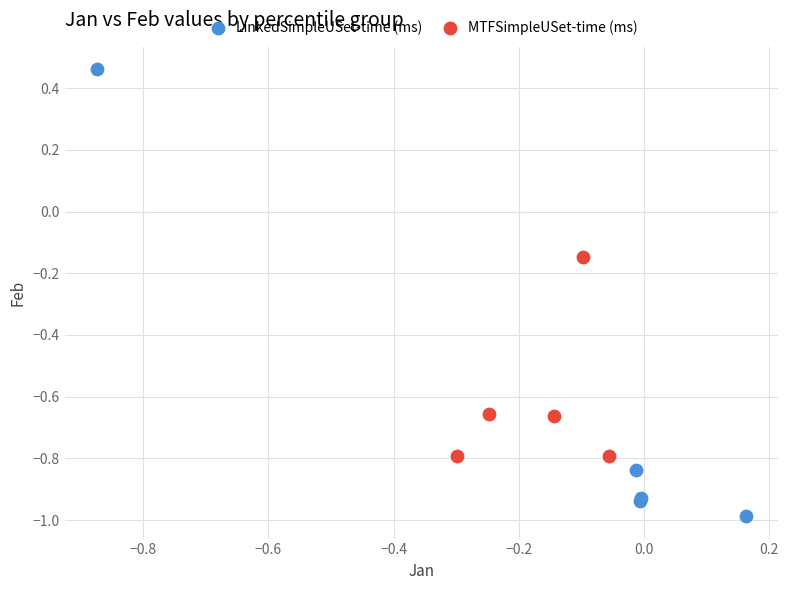

Which series reaches the maximum Y coordinate?

LinkedSimpleUSet-time (ms)